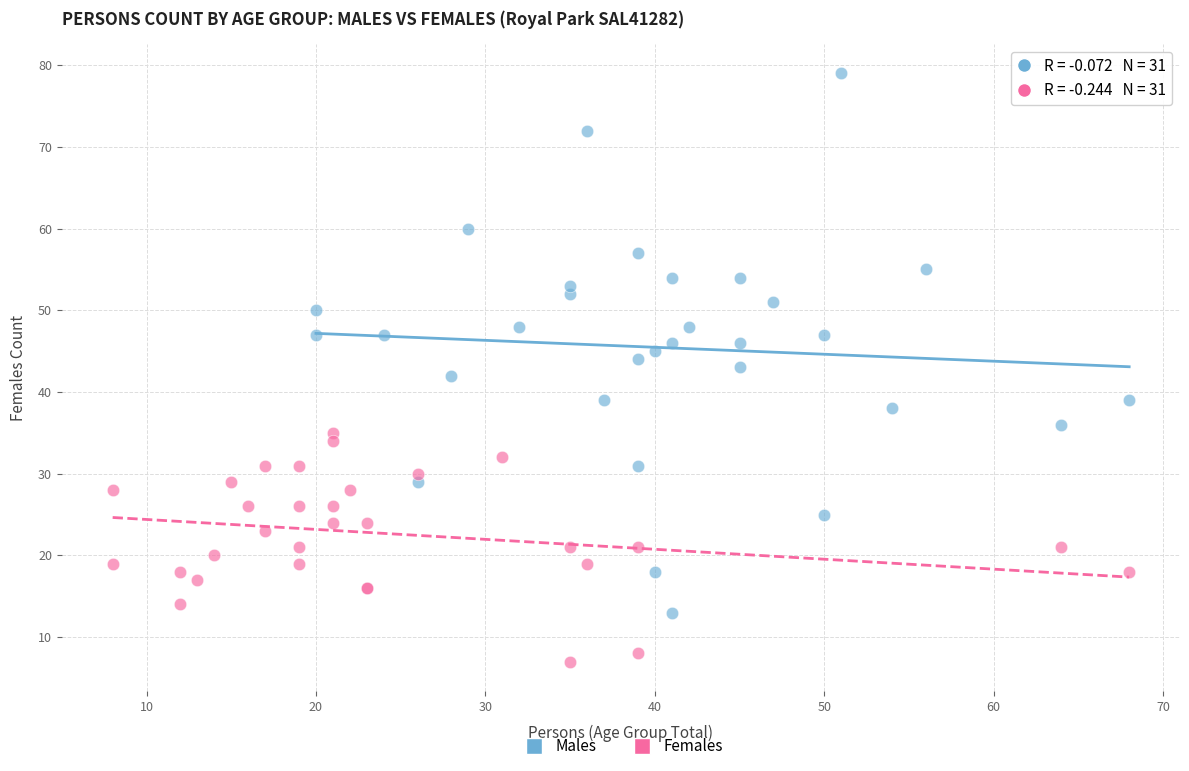

Which series reaches the minimum Y coordinate?

Females